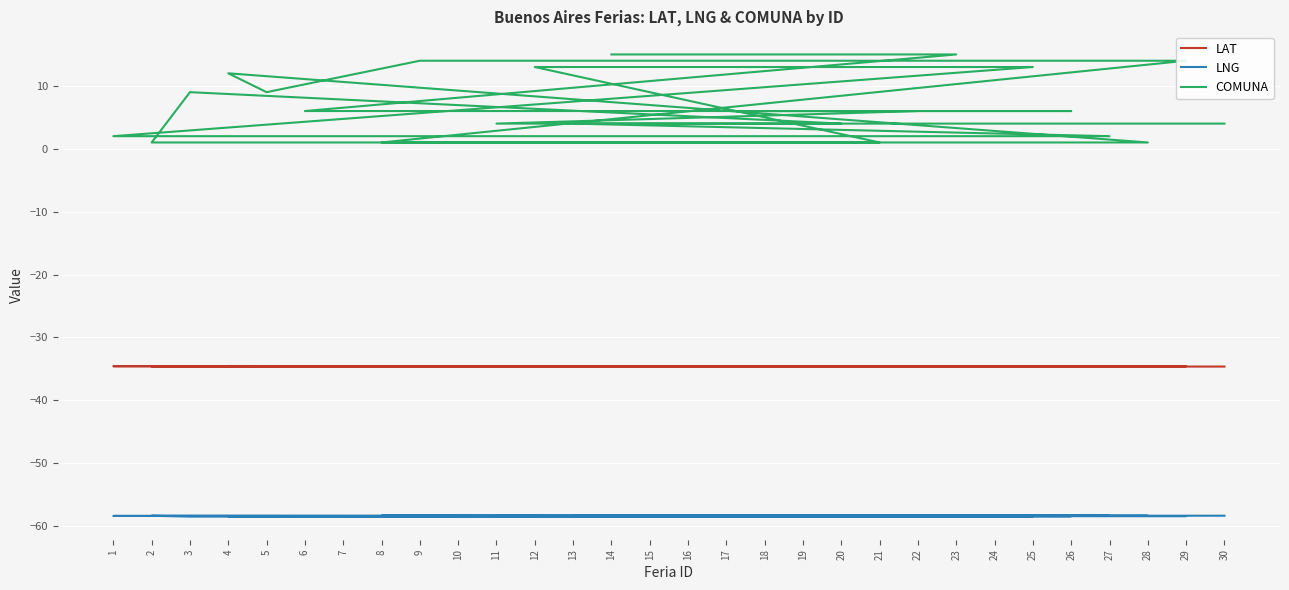

What is the difference between the maximum and minimum values in the COMUNA series?

14.0